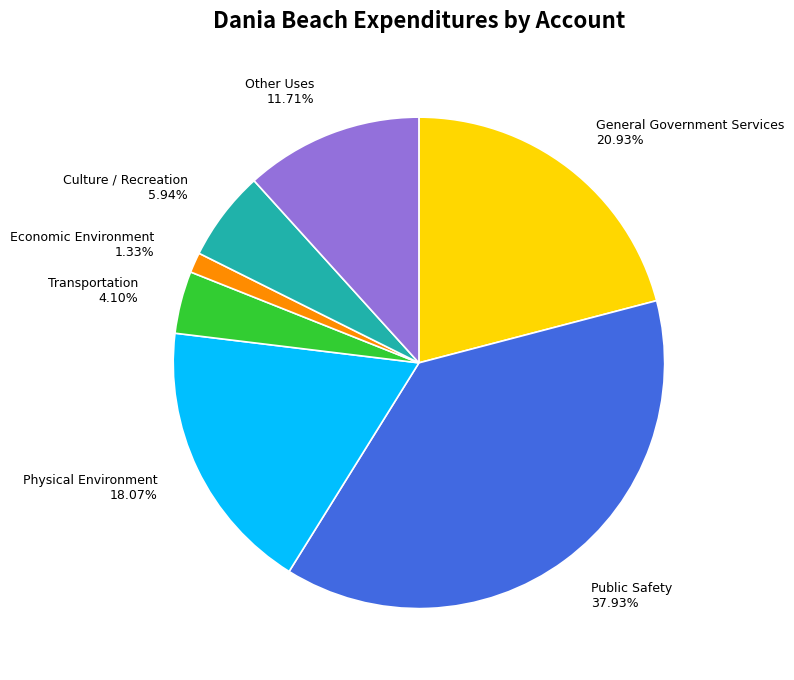

What is the smallest slice in the pie chart?

Economic Environment